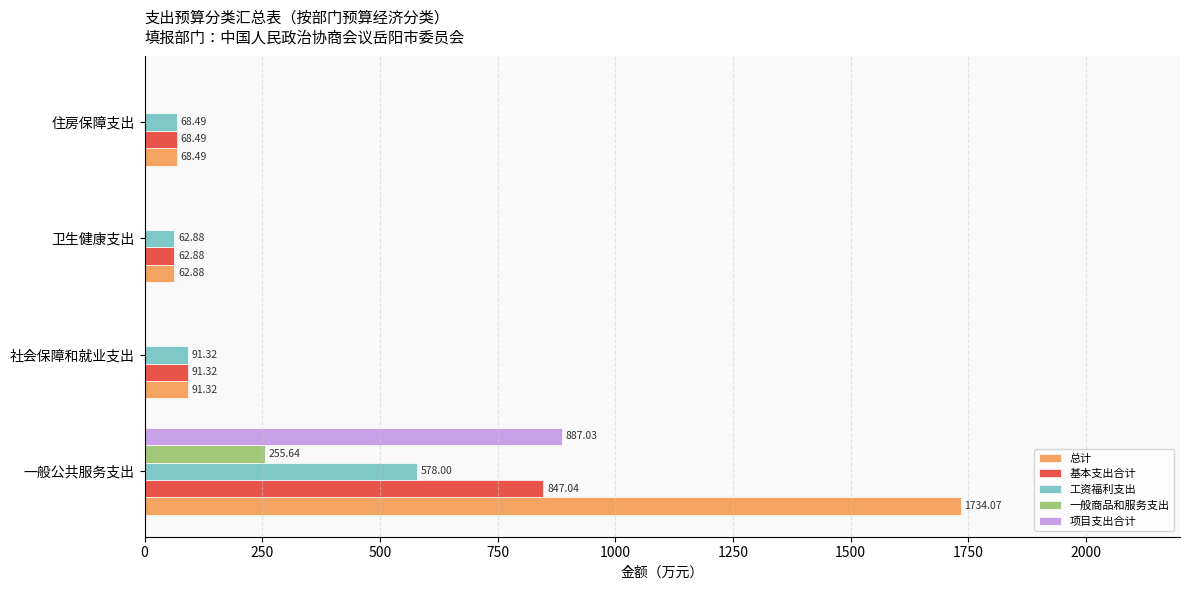

Which category has the highest value in the 工资福利支出 series?

一般公共服务支出